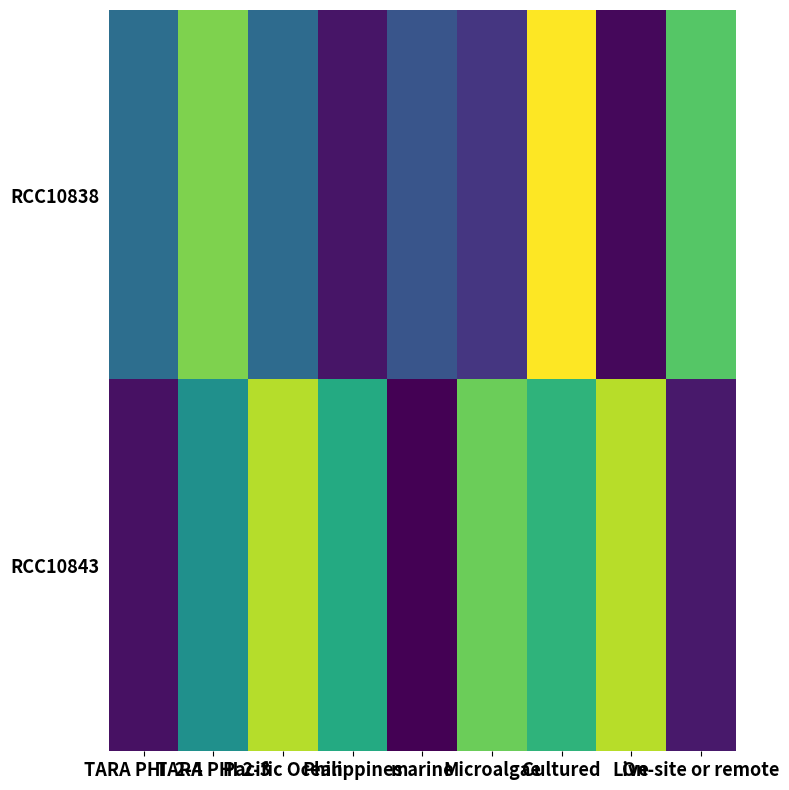

Rank the series at Philippines from lowest to highest value.

RCC10838, RCC10843